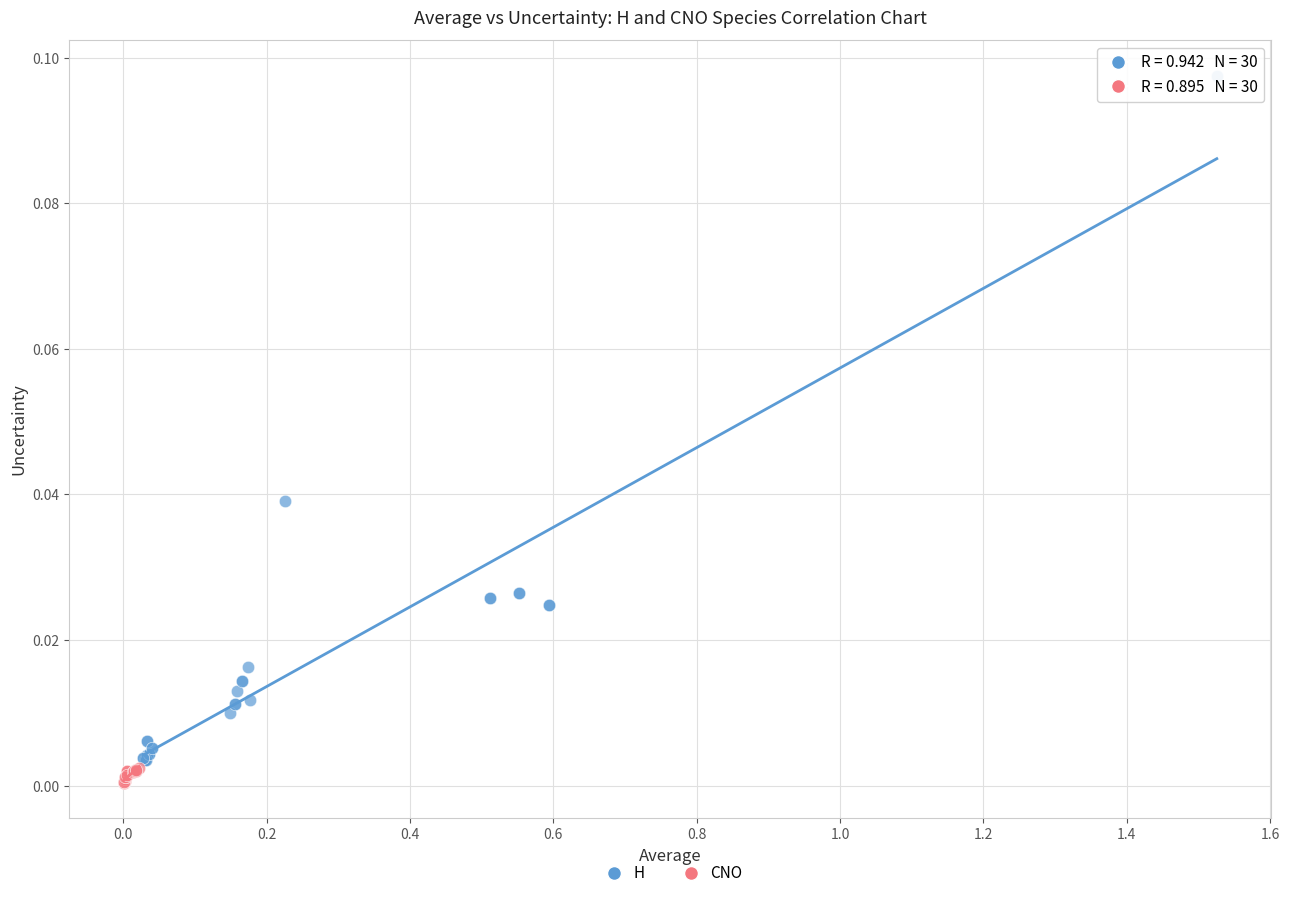

Which series reaches the minimum Y coordinate?

CNO